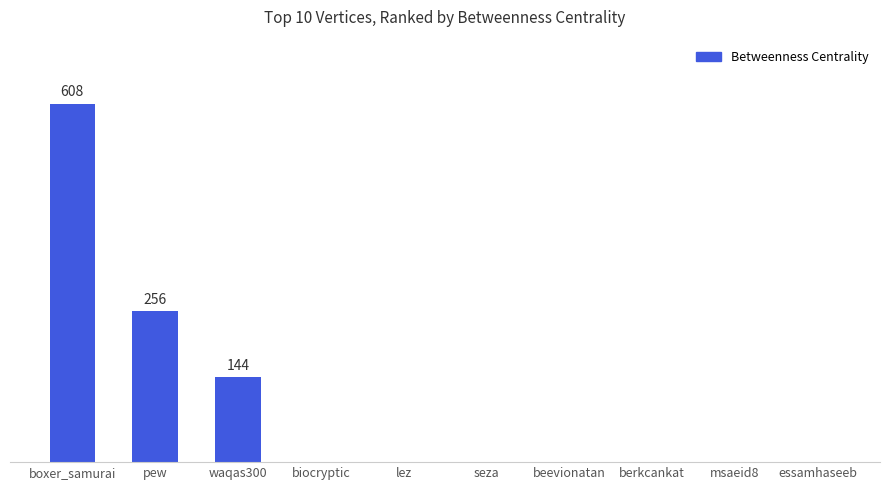

Are the bars grouped side by side (vs. stacked)?

No